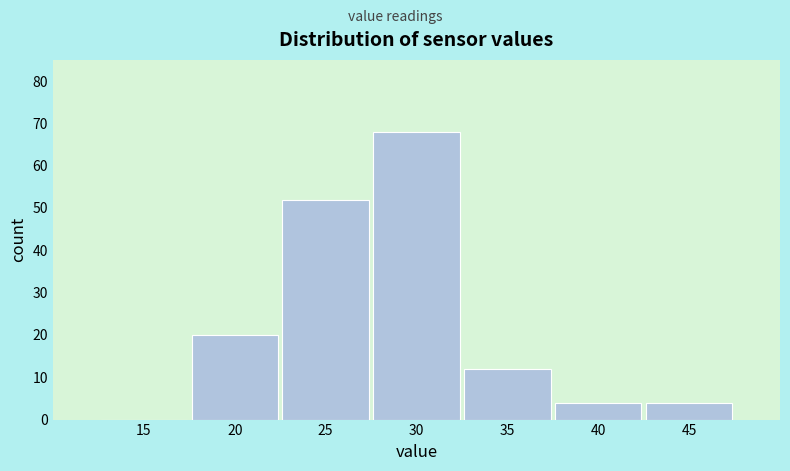

Reading left to right, transcribe all the data shown in this chart.

15=0	20=20	25=52	30=68	35=12	40=4	45=4